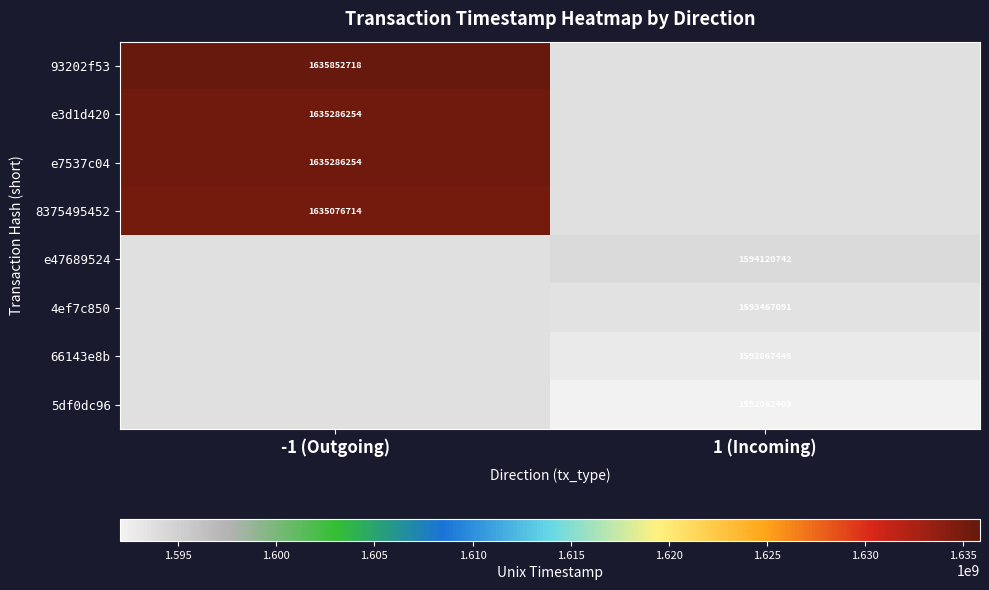

Is the value of e7537c04 at -1 (Outgoing) greater than the value of 5df0dc96 at 1 (Incoming)?

Yes